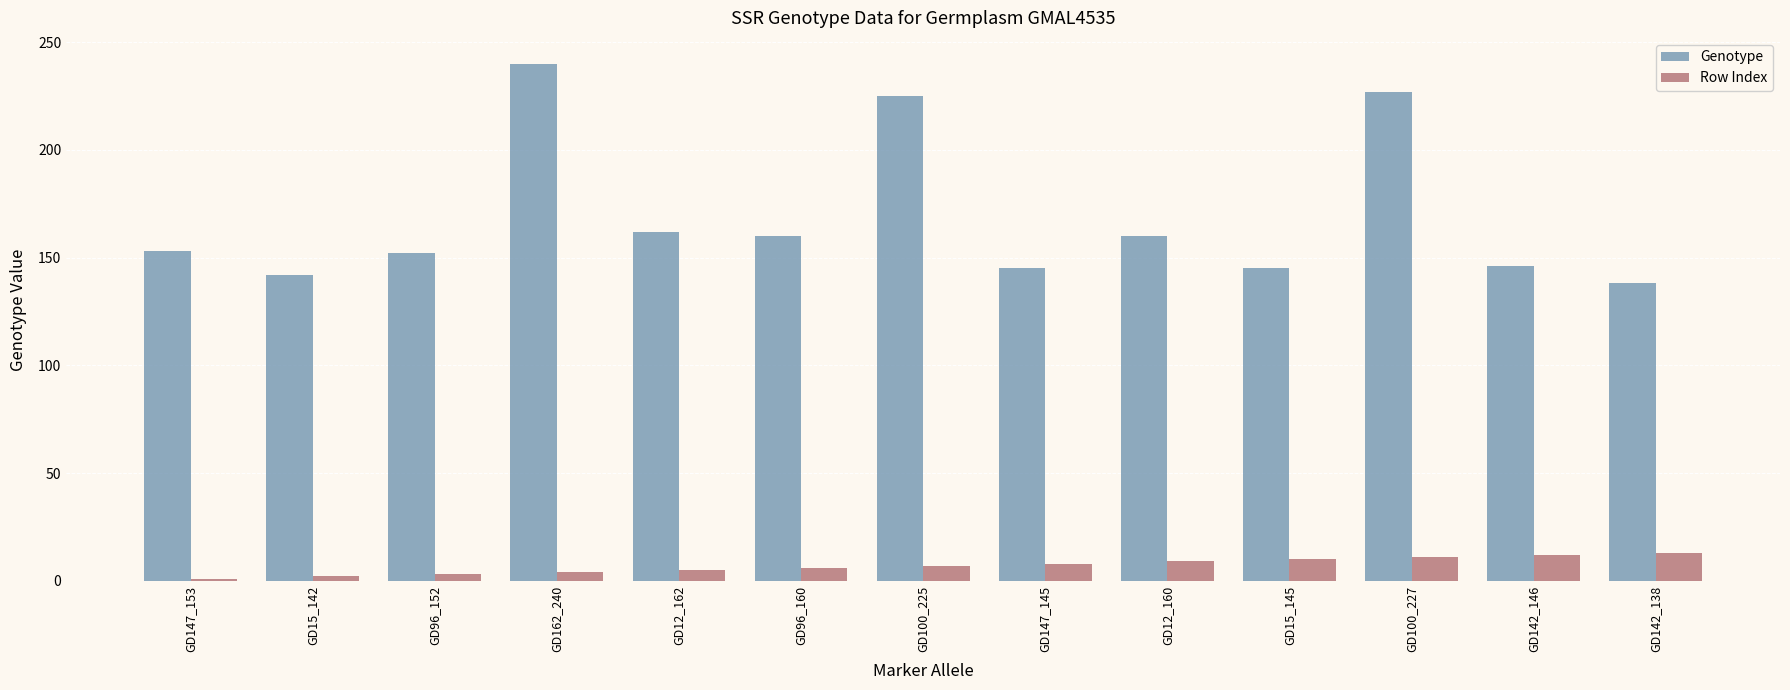

How many distinct data groups are displayed?

2